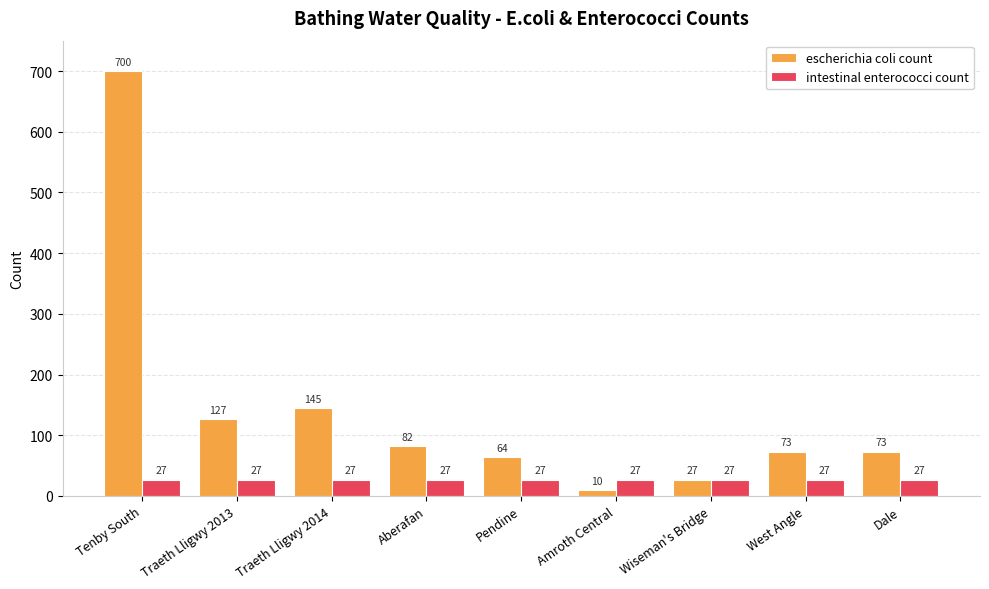

What are all the series names shown in the legend?

escherichia coli count, intestinal enterococci count